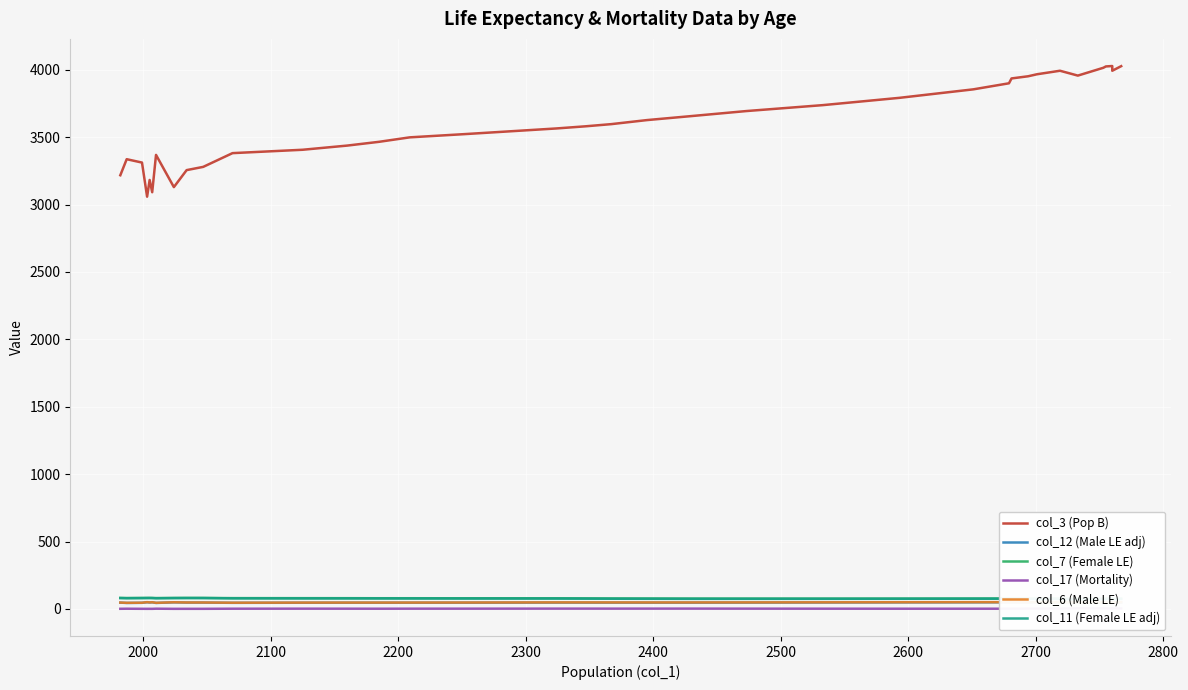

Where is the first local maximum for col_17 (Mortality)?

2000